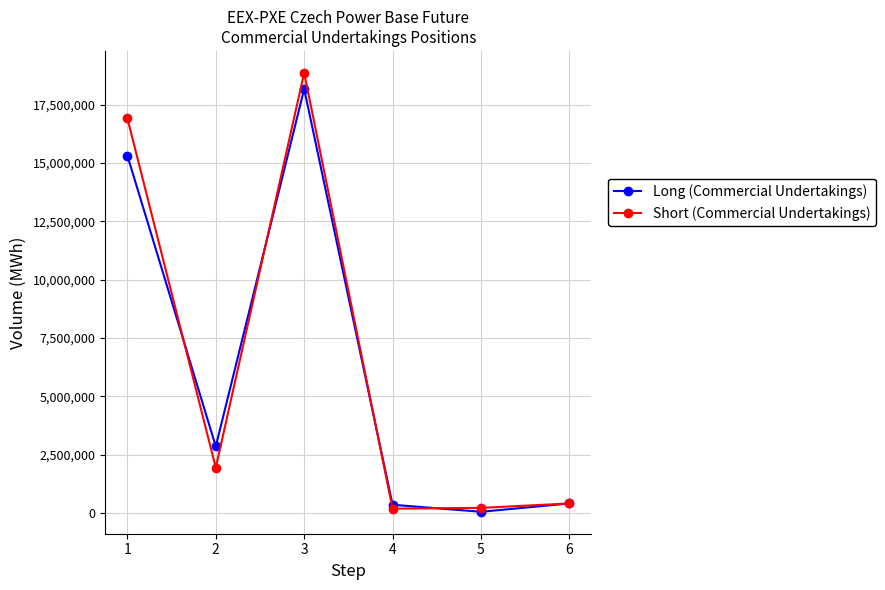

List the series in order of their overall mean, highest first.

Short (Commercial Undertakings), Long (Commercial Undertakings)